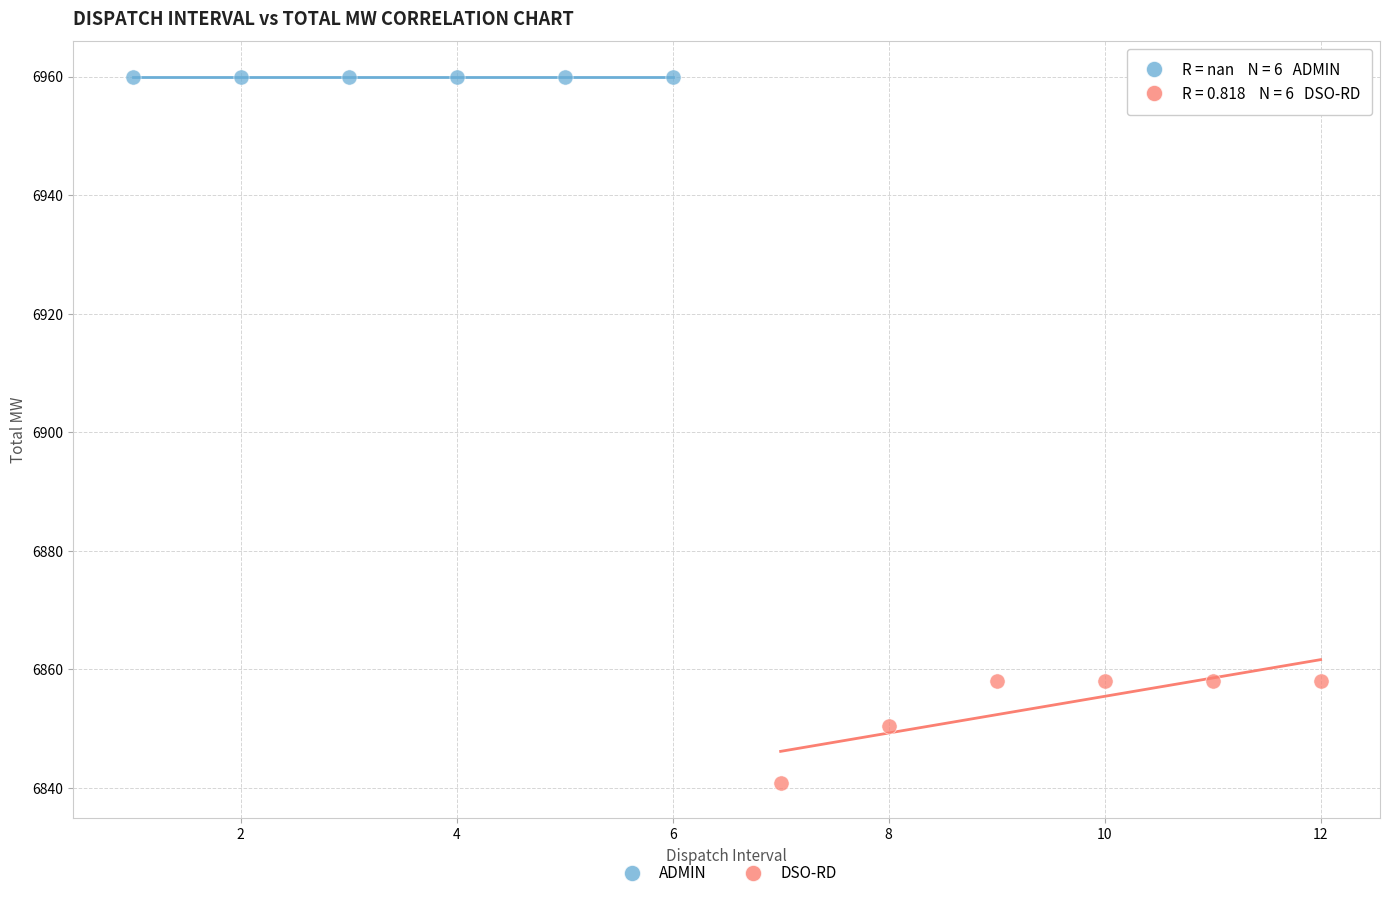

Which series contains the lowest Y value?

DSO-RD